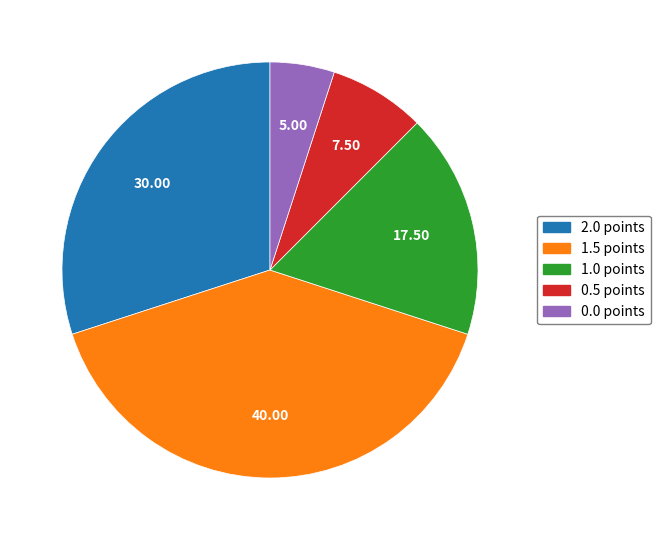

What is the ratio of the value at 1.5 points to the value at 2.0 points?

1.3